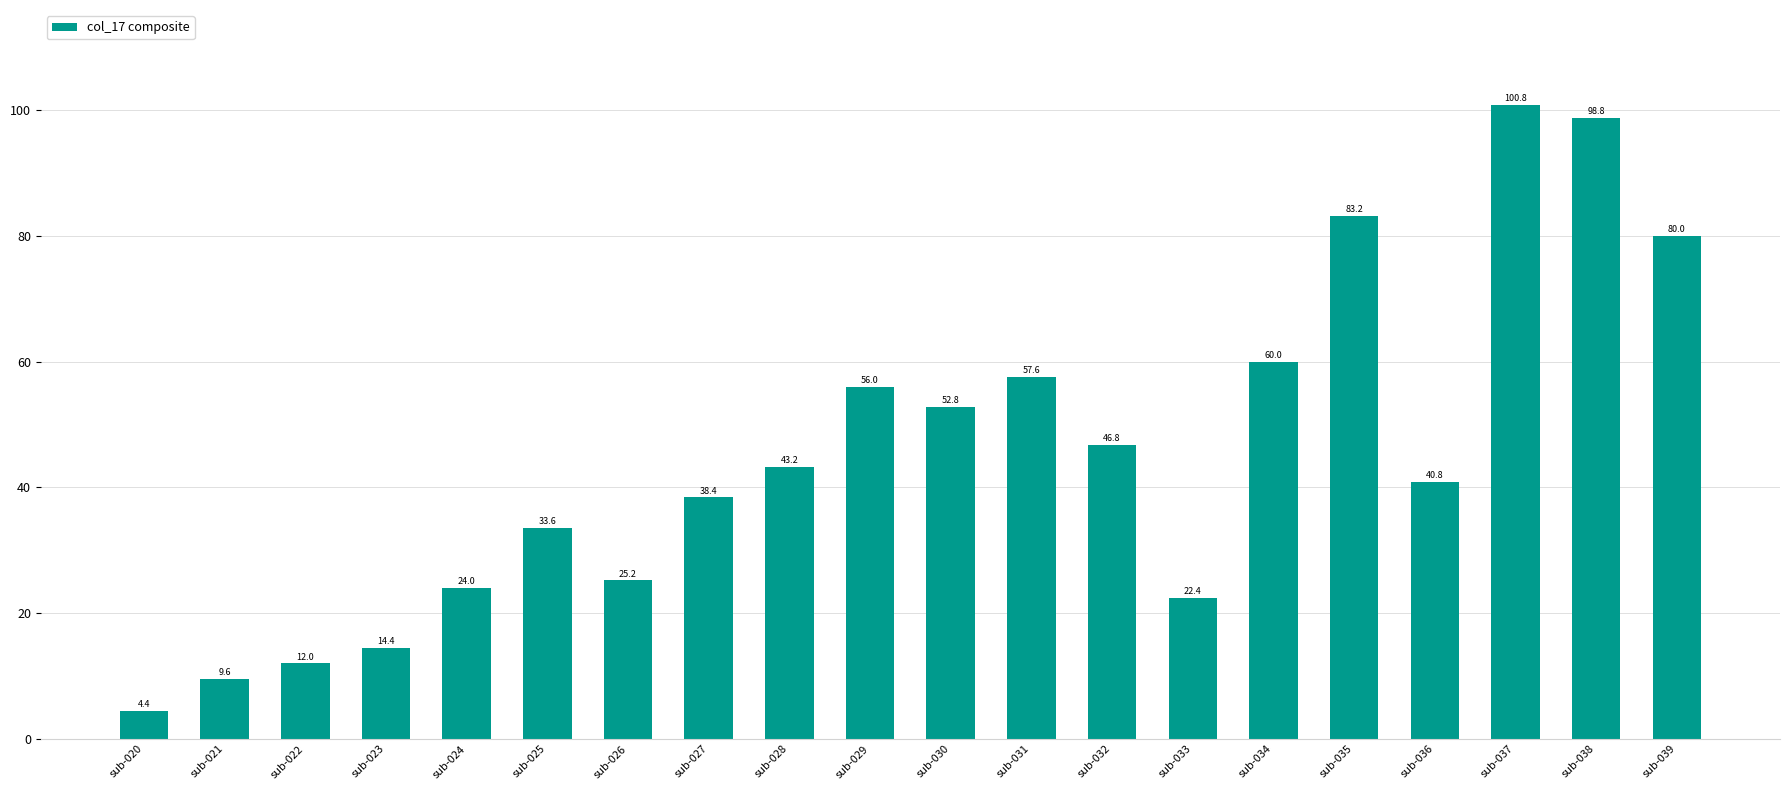

What is the difference between the maximum and second lowest values?

91.2